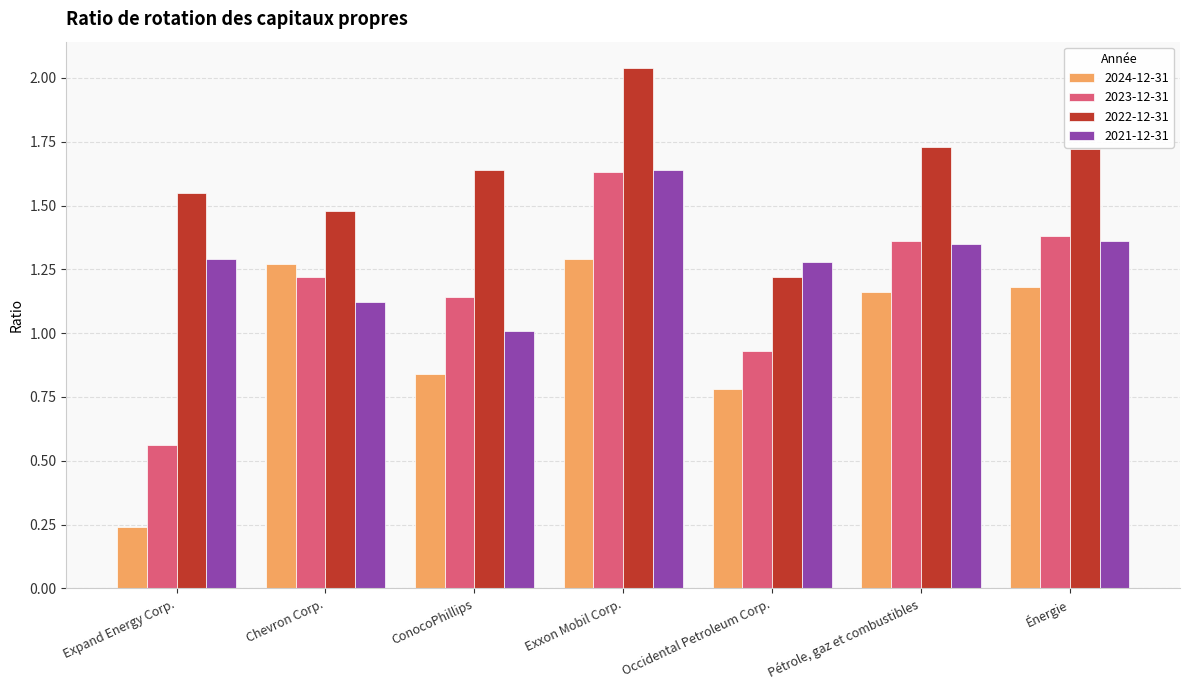

Which series has the widest spread of values?

2023-12-31